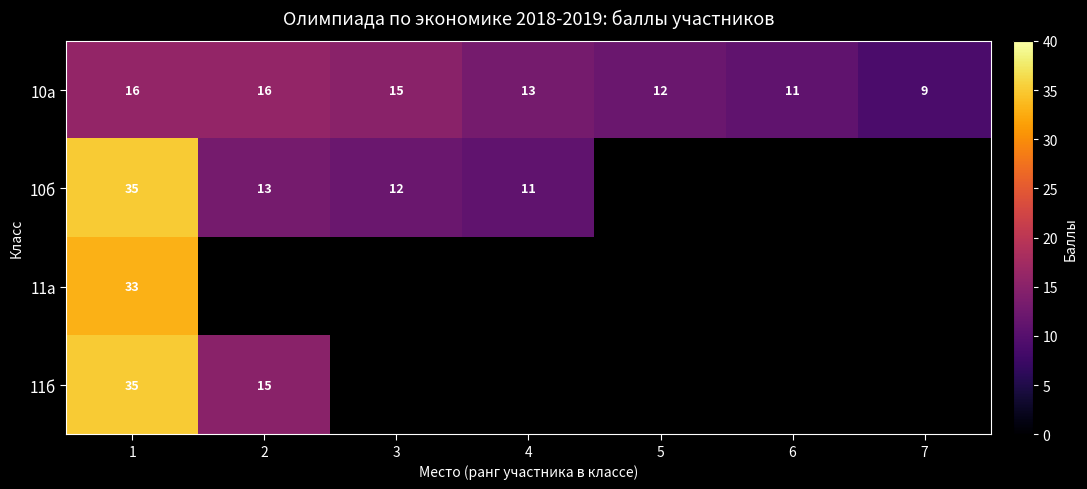

What is the minimum value for 10а?

9